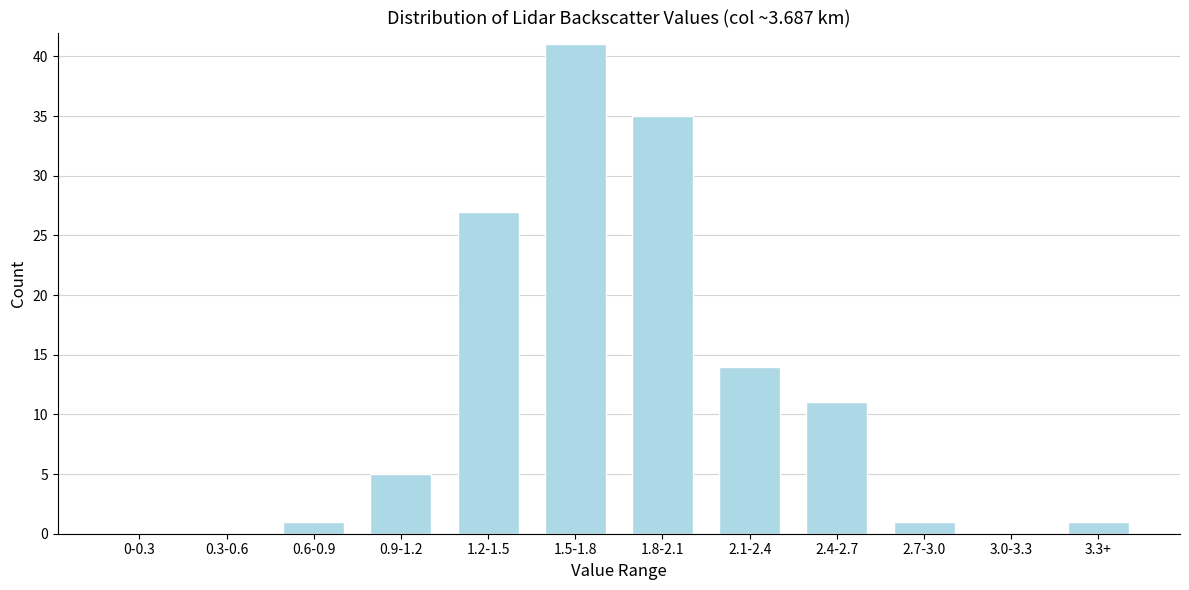

Reading left to right, extract all data points from this chart.

0-0.3=0	0.3-0.6=0	0.6-0.9=1	0.9-1.2=5	1.2-1.5=27	1.5-1.8=41	1.8-2.1=35	2.1-2.4=14	2.4-2.7=11	2.7-3.0=1	3.0-3.3=0	3.3+=1